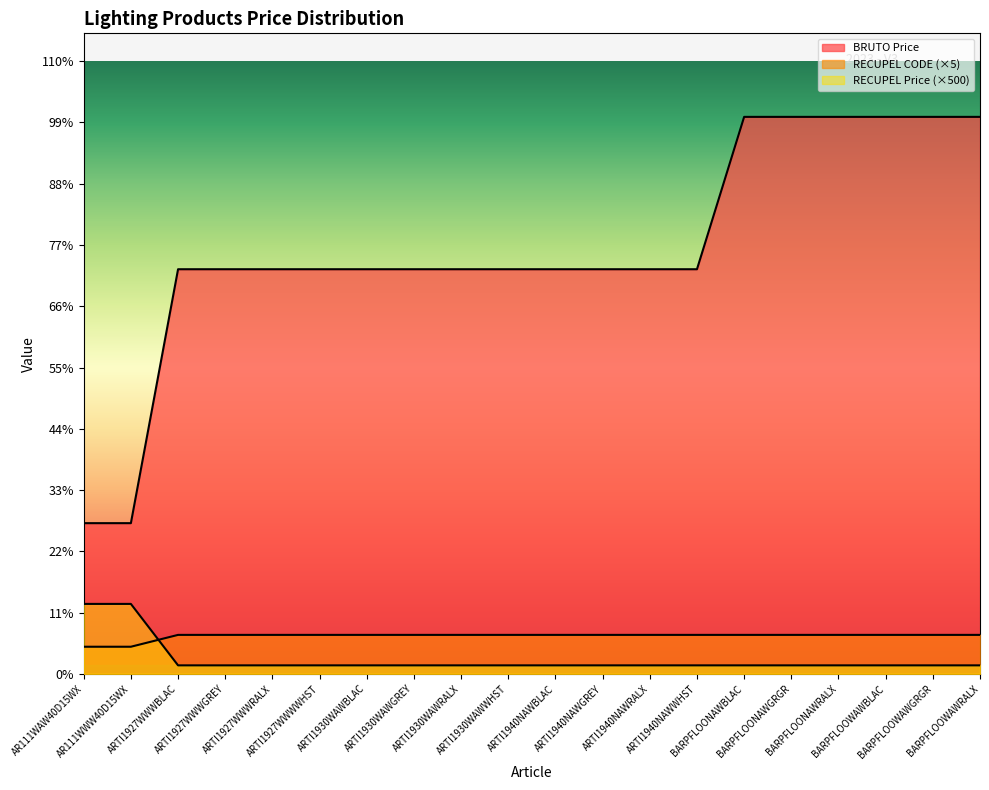

The value of RECUPEL CODE at BARPFLOOWAWBLAC is 38.3. True or false?

False